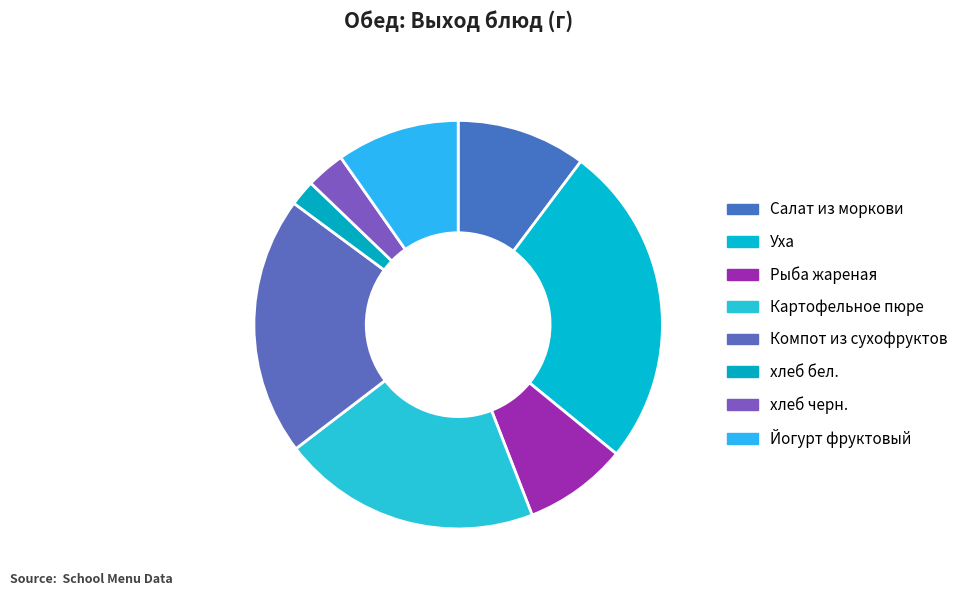

To the nearest percent, what portion does Рыба жареная represent?

8%